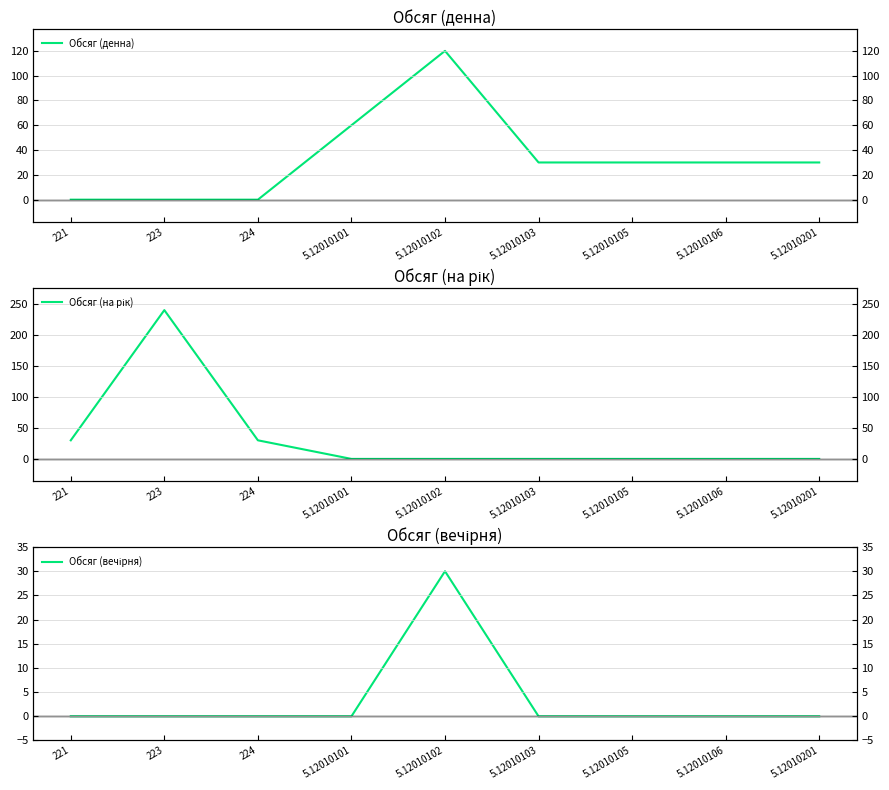

Where is the first local maximum for Обсяг (вечірня)?

5.12010102